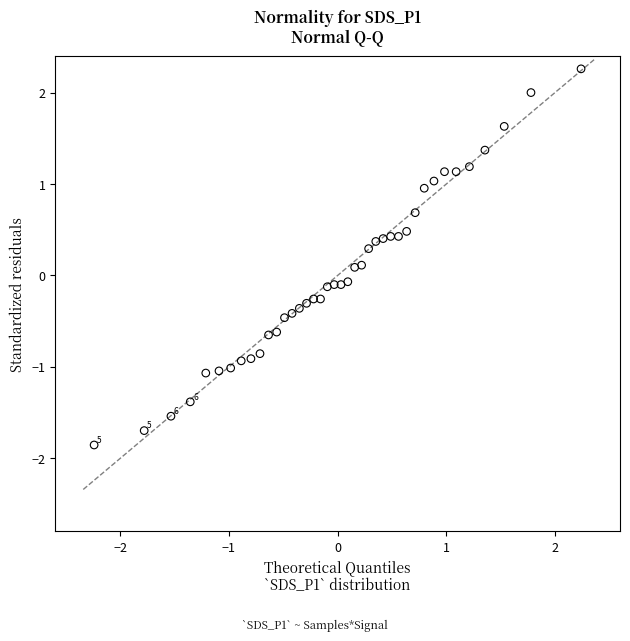

What is the range of X values (max minus min)?

4.5